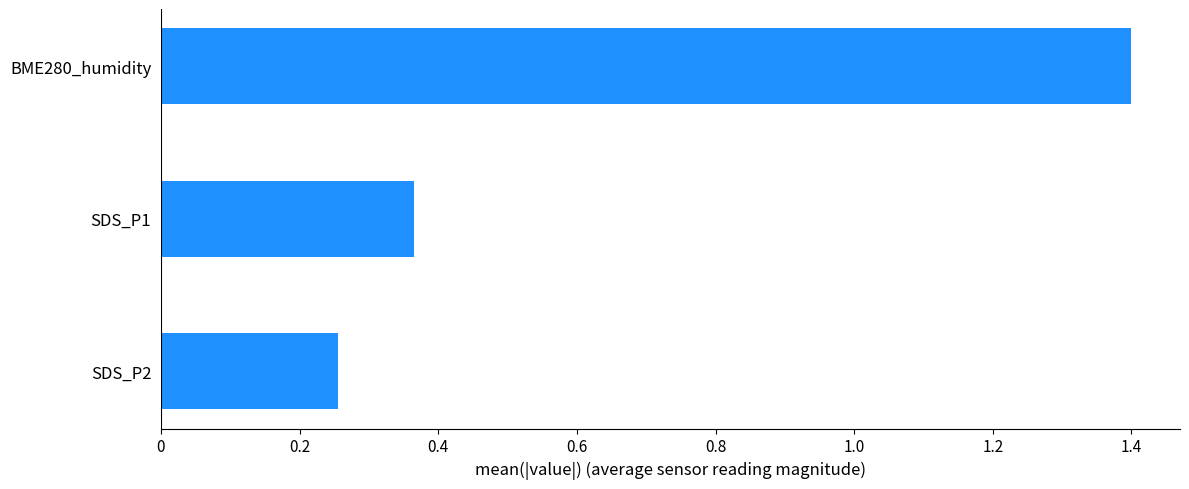

Which has a higher value, SDS_P2 or BME280_humidity?

BME280_humidity